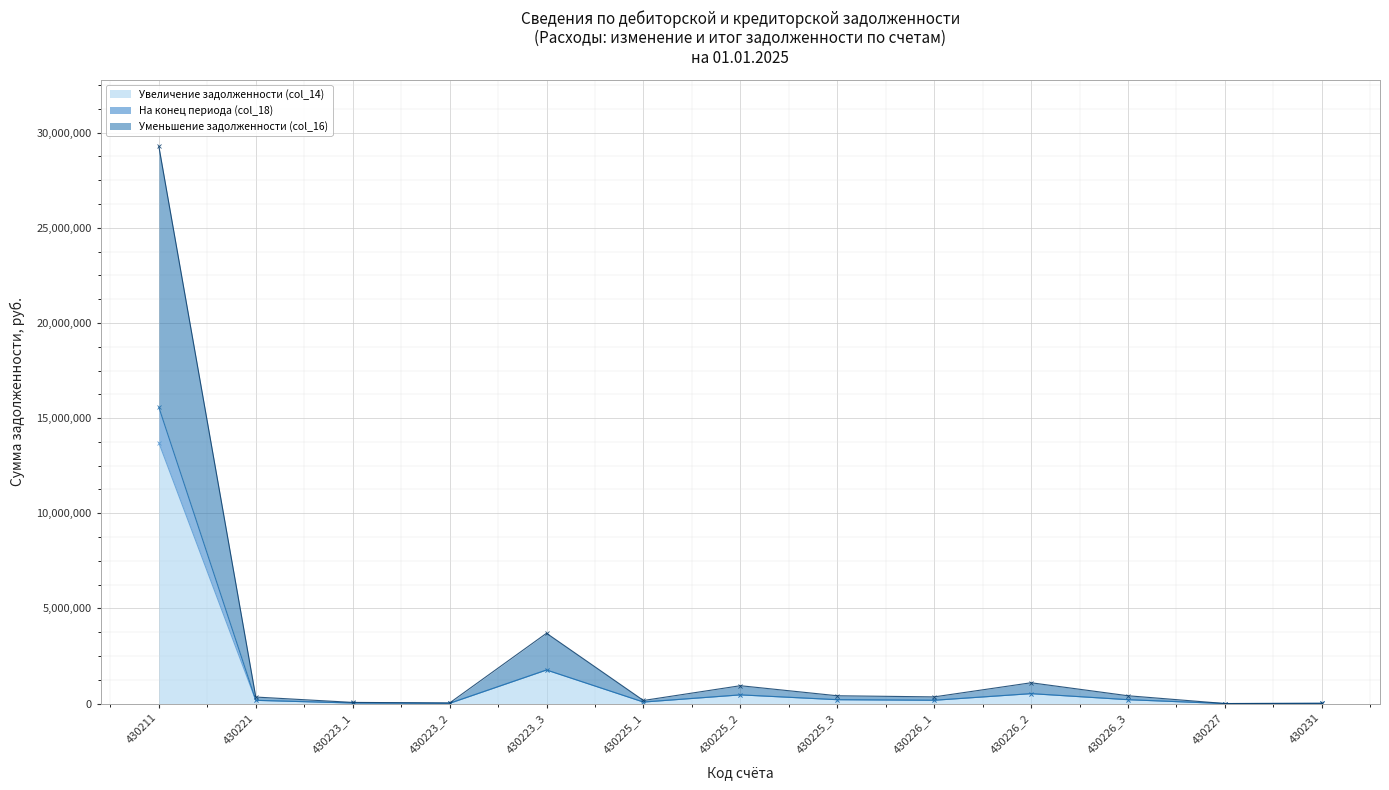

What is the difference between the second highest and second lowest values in the Увеличение задолженности (col_14) series?

1758100.8